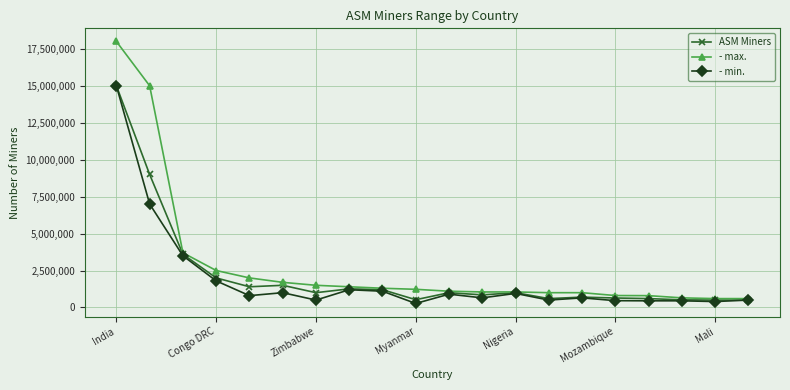

True or false: ASM Miners has more than 0 points higher than both neighbors.

True